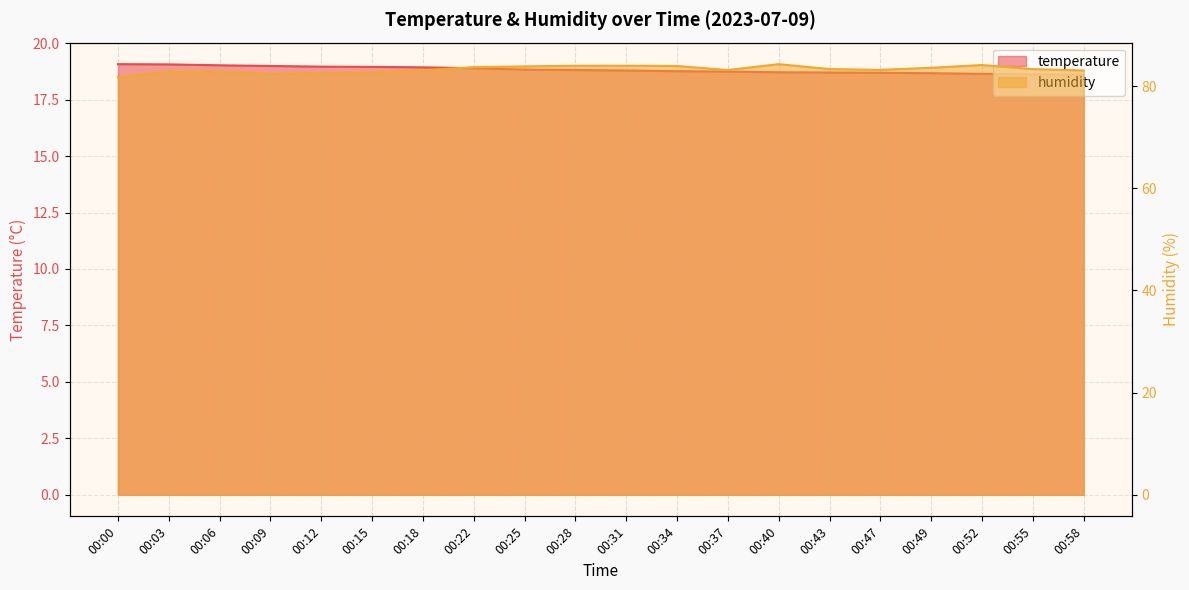

List the series in order of their peak value, highest first.

humidity, temperature